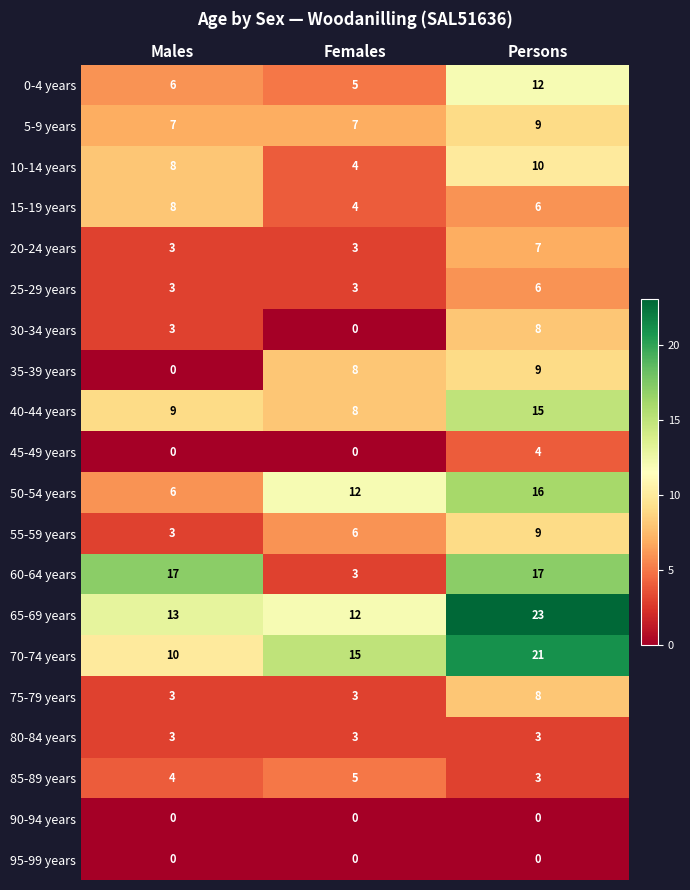

Rank the categories by 55-59 years value from highest to lowest.

Persons, Females, Males